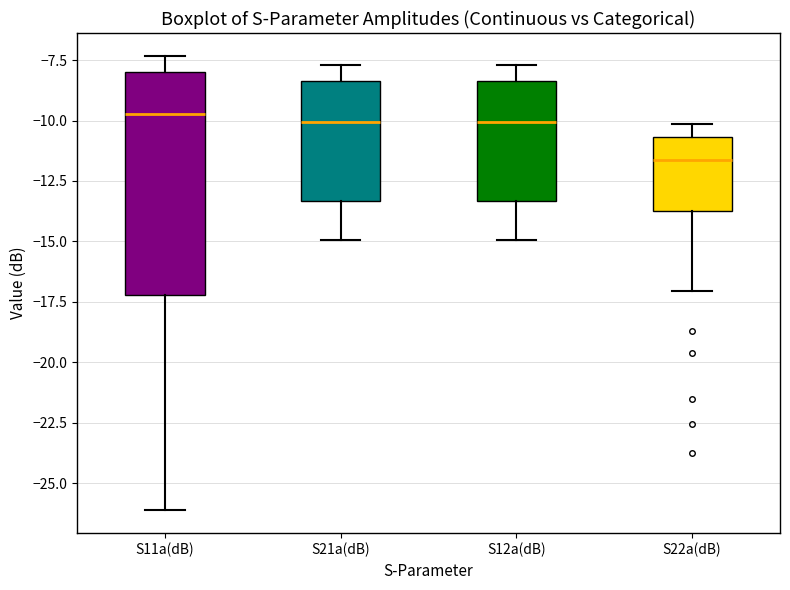

Which box's median line is the lowest?

S22a(dB)